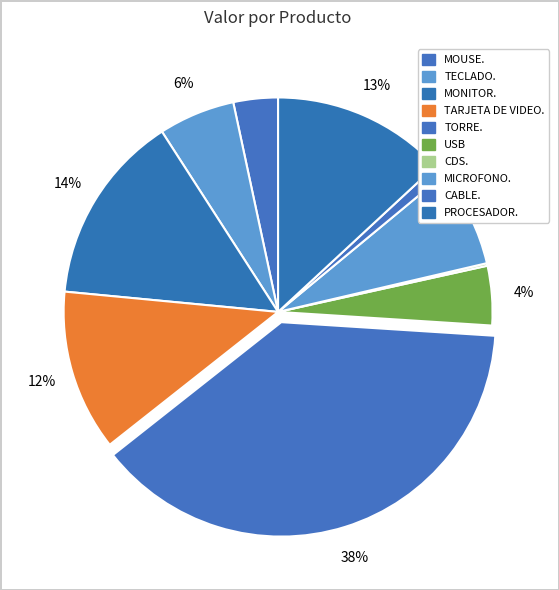

Is there any slice that represents more than half of the pie?

No